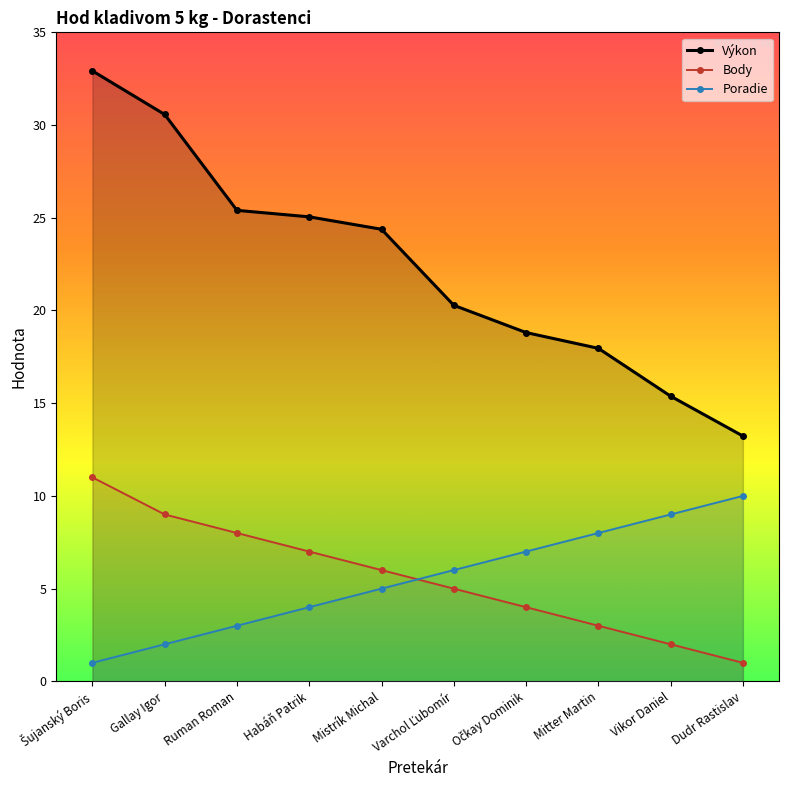

Count the number of categories in the chart.

10